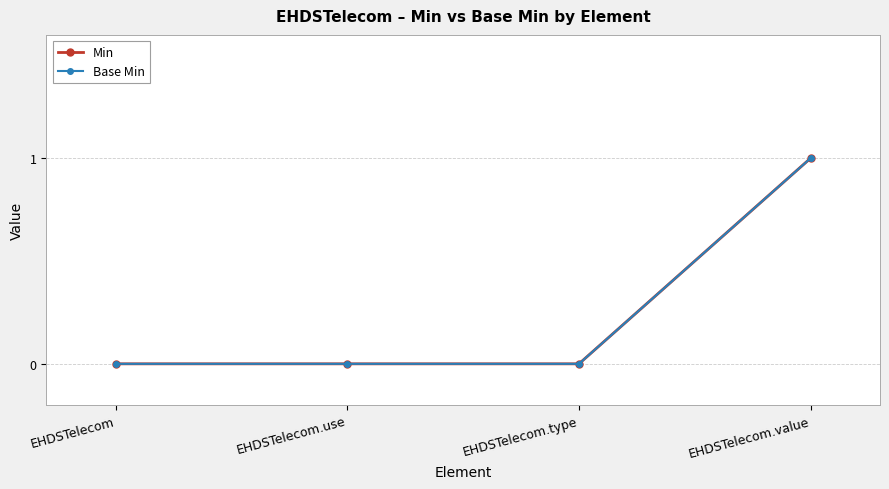

Where is Min nearest to the value 0?

EHDSTelecom